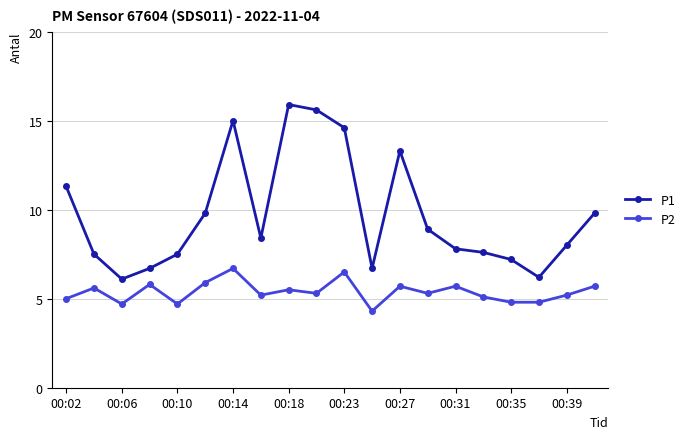

What is the sum of all P1 values?

193.9